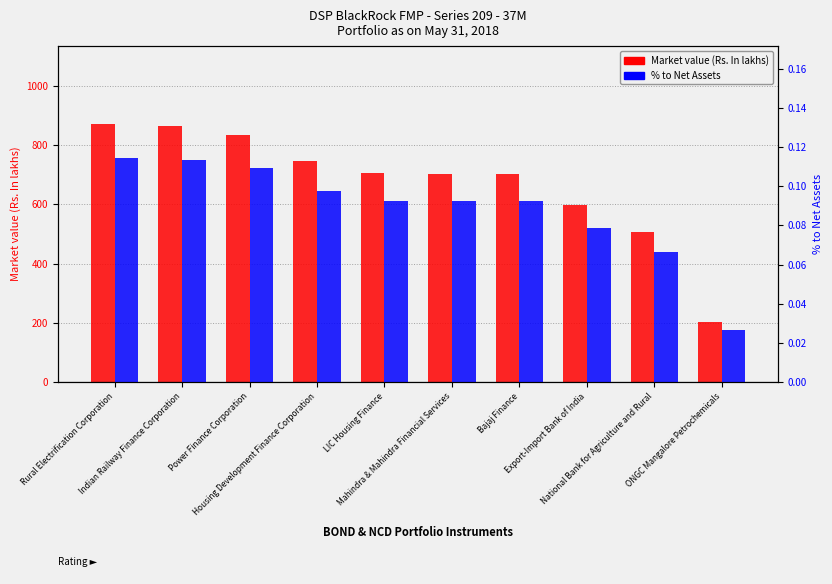

List the series in order of their overall mean, lowest first.

% to Net Assets, Market value (Rs. In lakhs)